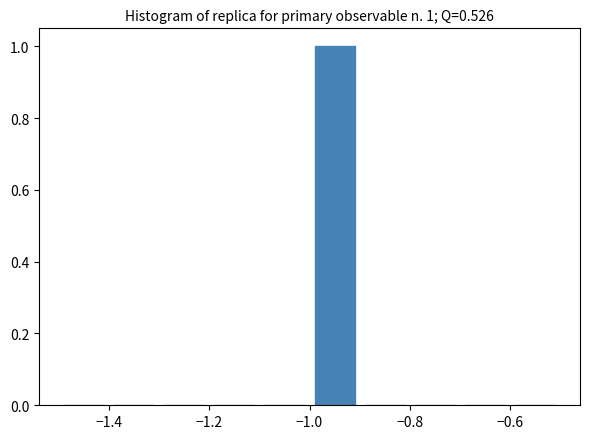

Which range on the x-axis has the tallest bar?

-1.0 to -0.9